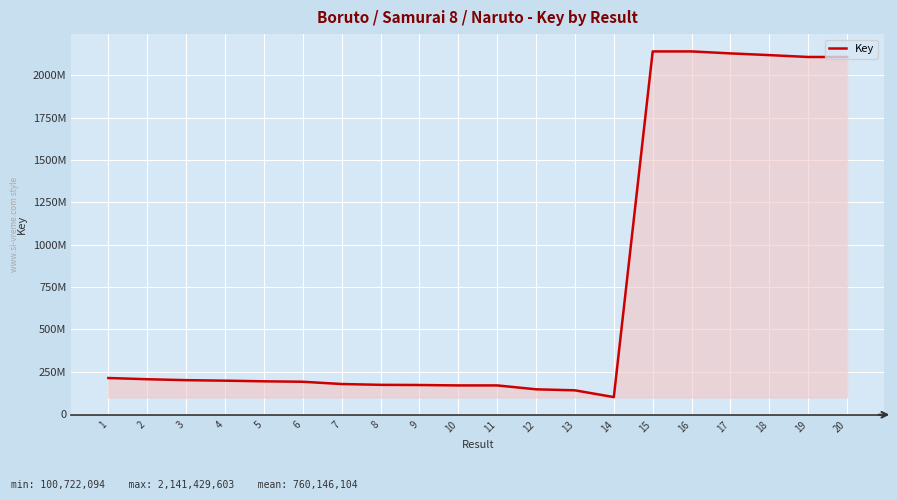

Does the chart display data point markers on the line(s)?

No